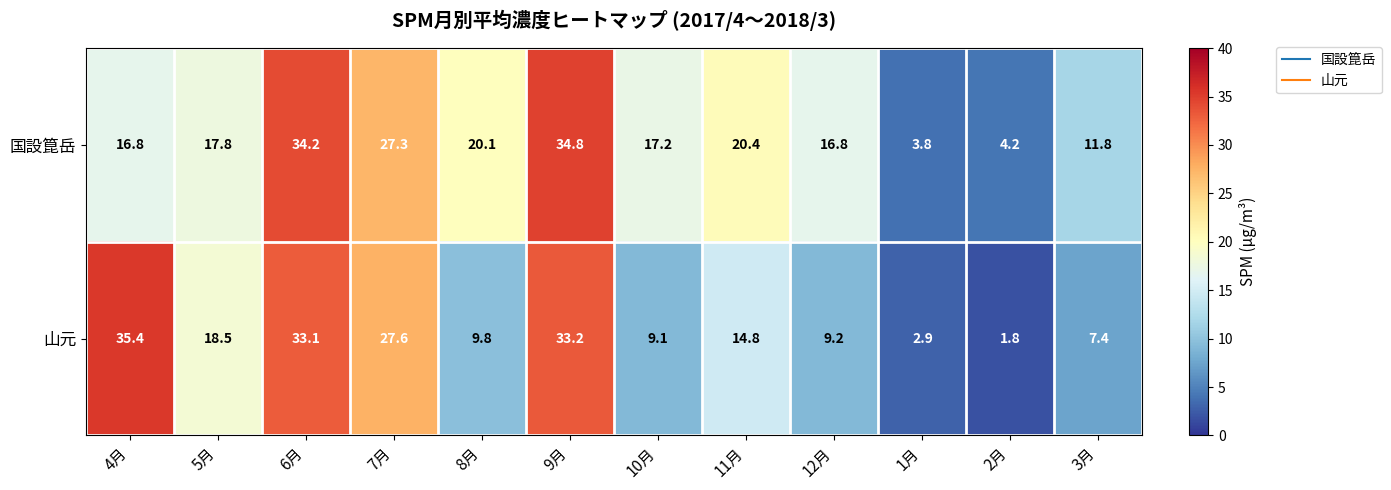

What is the total value across all series at 1月?

6.7